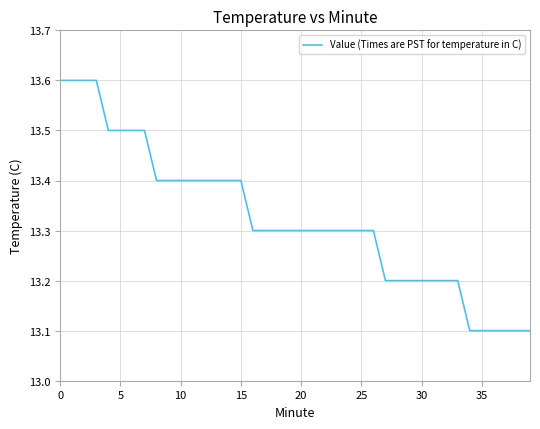

What is the minimum value shown in the chart?

13.1